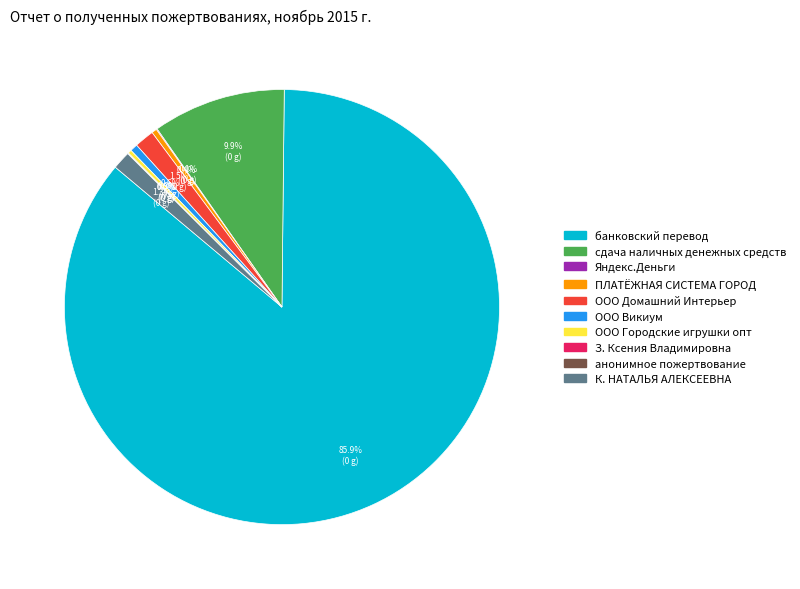

Does any single category account for the majority?

Yes